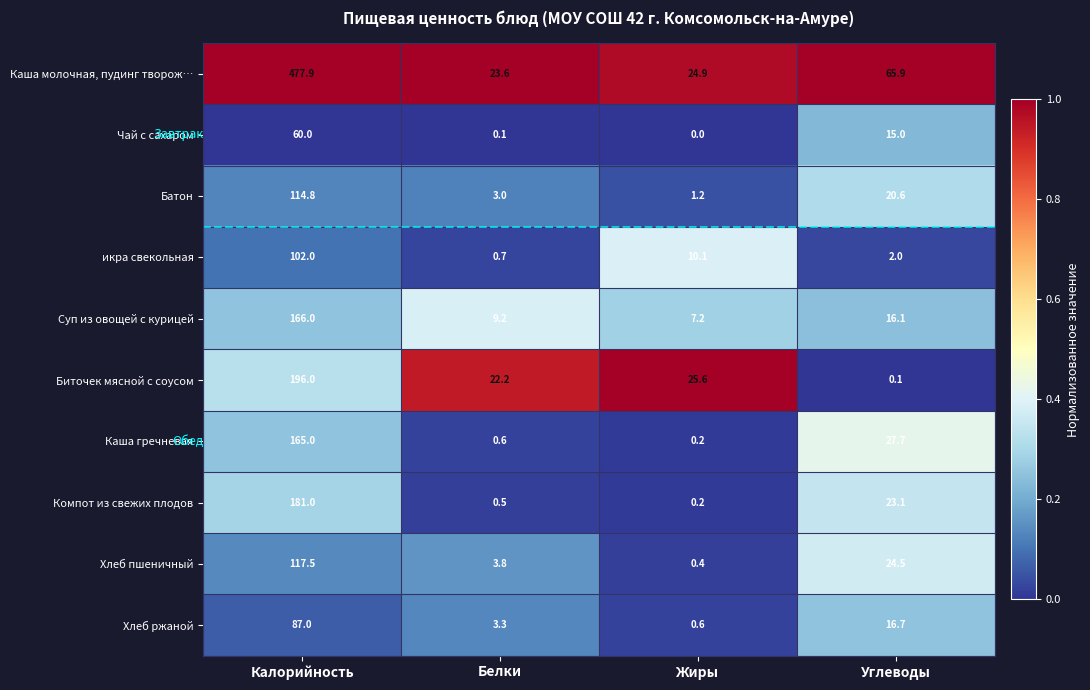

What is the spread (max minus min) of values at Калорийность?

417.9